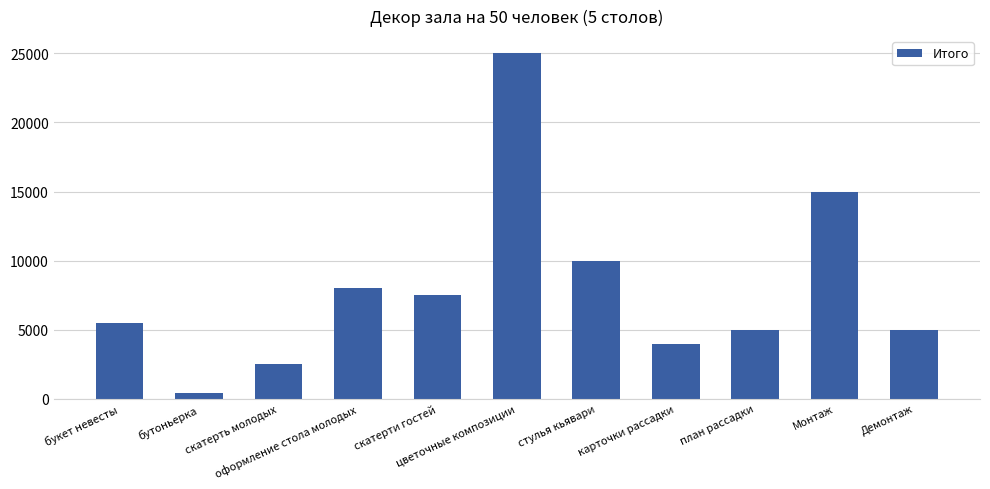

Which label corresponds to the smallest value in the chart?

бутоньерка